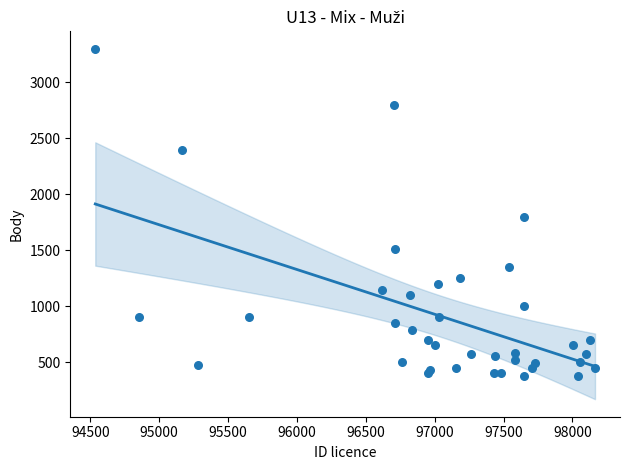

What Y value in the scatter plot is closest to 1837?

1800